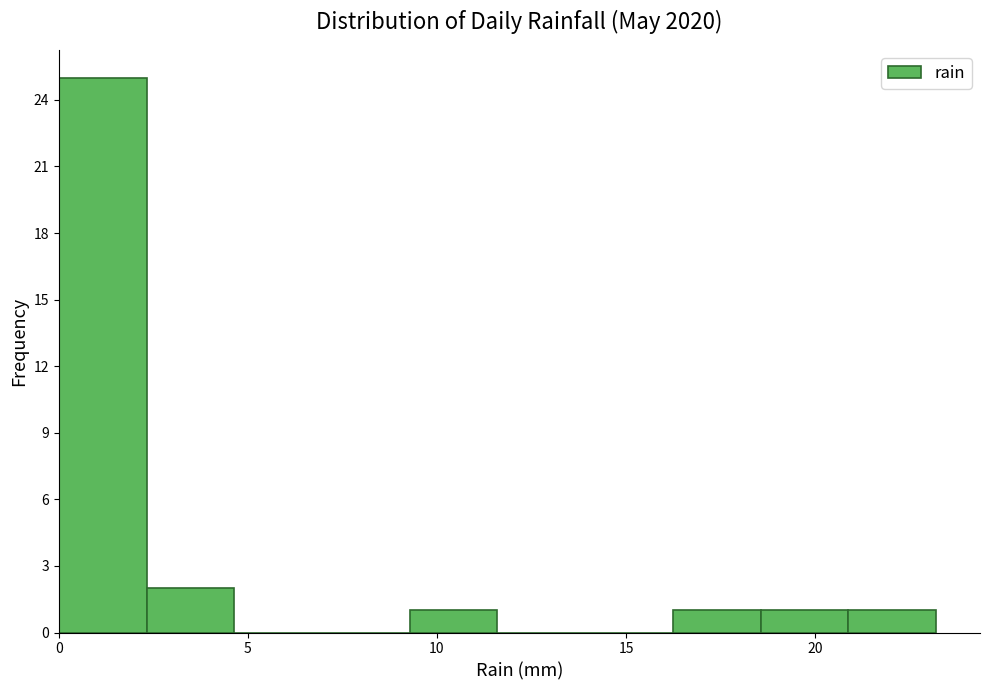

Reading left to right, list every bar in this chart as the range it spans on the x-axis followed by its height. Neither the bar edges nor the heights are printed on the chart, so give them approximately, as read against the axes.

0.0 to 2.5: 25
2.5 to 4.5: 2
4.5 to 7.0: 0
7.0 to 9.5: 0
9.5 to 11.5: 1
11.5 to 14.0: 0
14.0 to 16.0: 0
16.0 to 18.5: 1
18.5 to 21.0: 1
21.0 to 23.0: 1